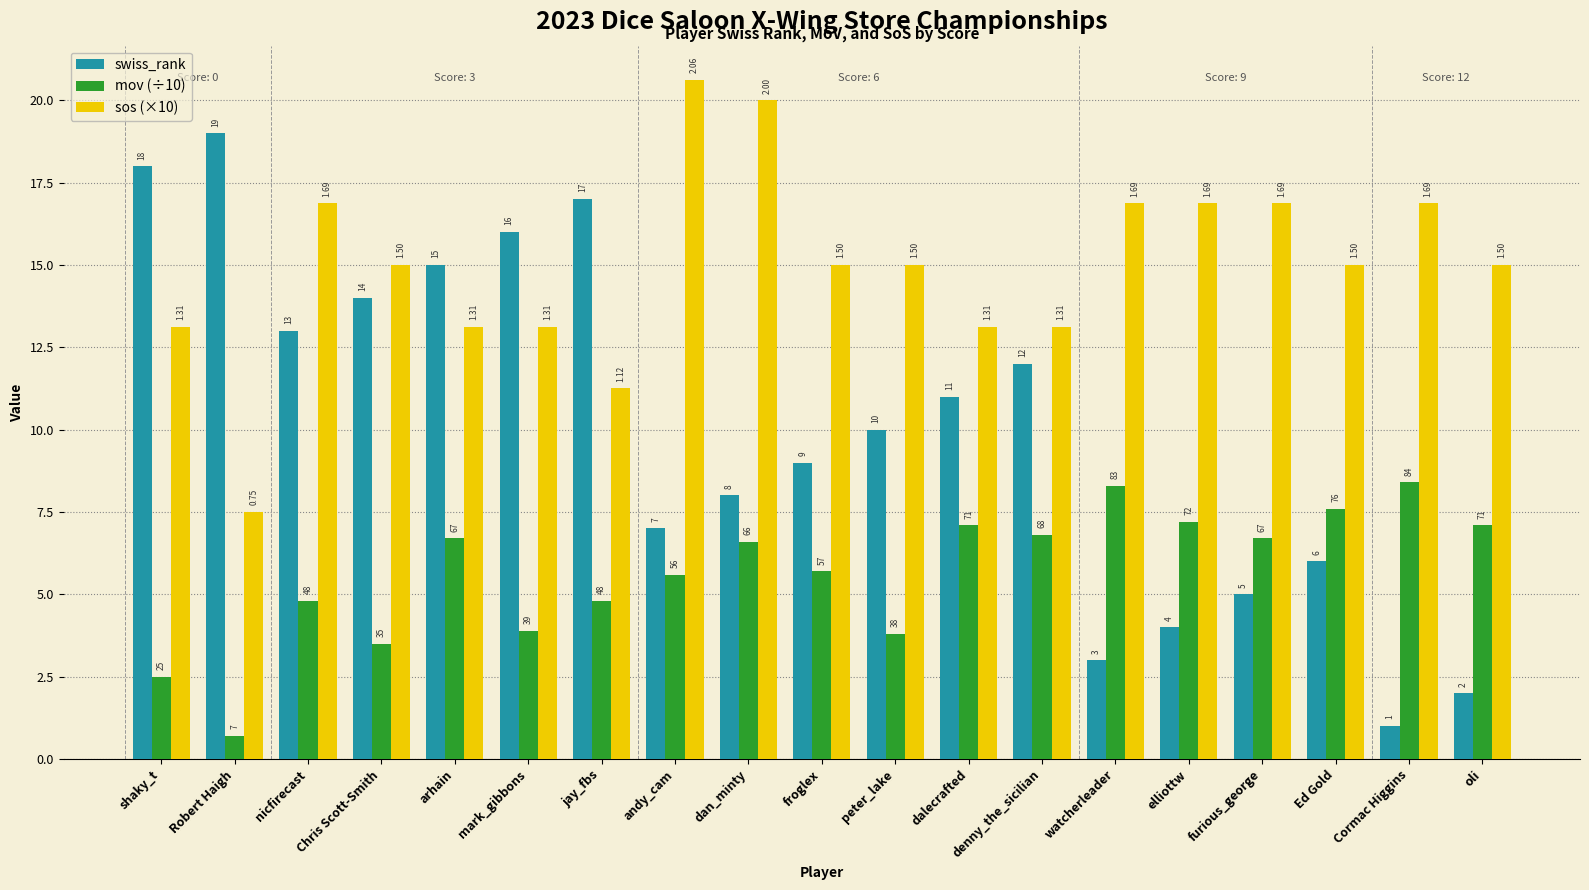

Reading left to right, what are all the values shown in this chart?

swiss_rank: 18.0	19.0	13.0	14.0	15.0	16.0	17.0	7.0	8.0	9.0	10.0	11.0	12.0	3.0	4.0	5.0	6.0	1.0	2.0
mov (÷10): 2.5	0.7	4.8	3.5	6.7	3.9	4.8	5.6	6.6	5.7	3.8	7.1	6.8	8.3	7.2	6.7	7.6	8.4	7.1
sos (×10): 13.1	7.5	16.9	15.0	13.1	13.1	11.2	20.6	20.0	15.0	15.0	13.1	13.1	16.9	16.9	16.9	15.0	16.9	15.0